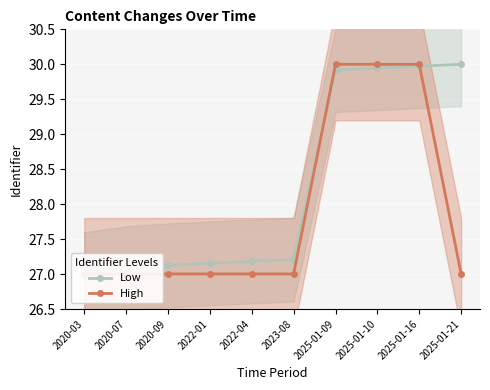

Which series has the largest total across all categories?

Low